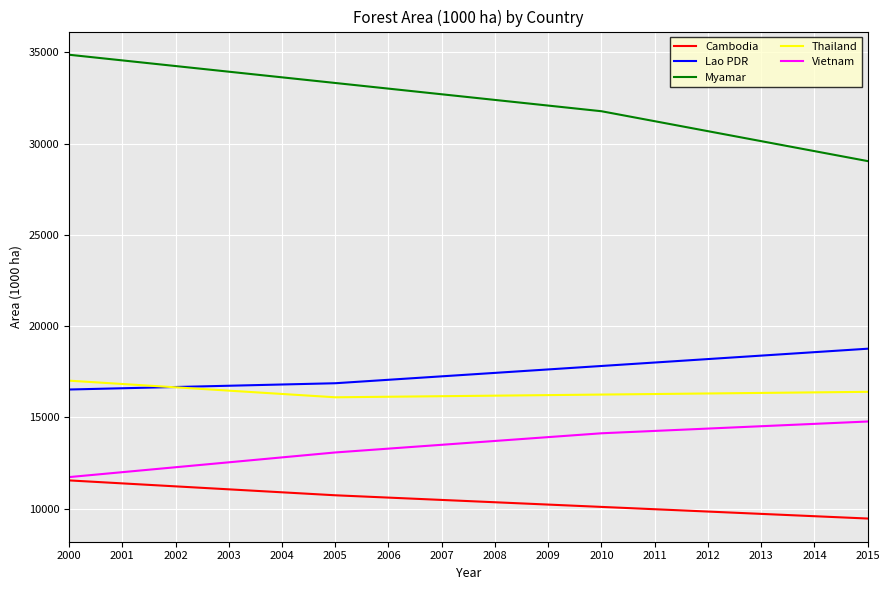

What is the greatest value displayed?

34868.0